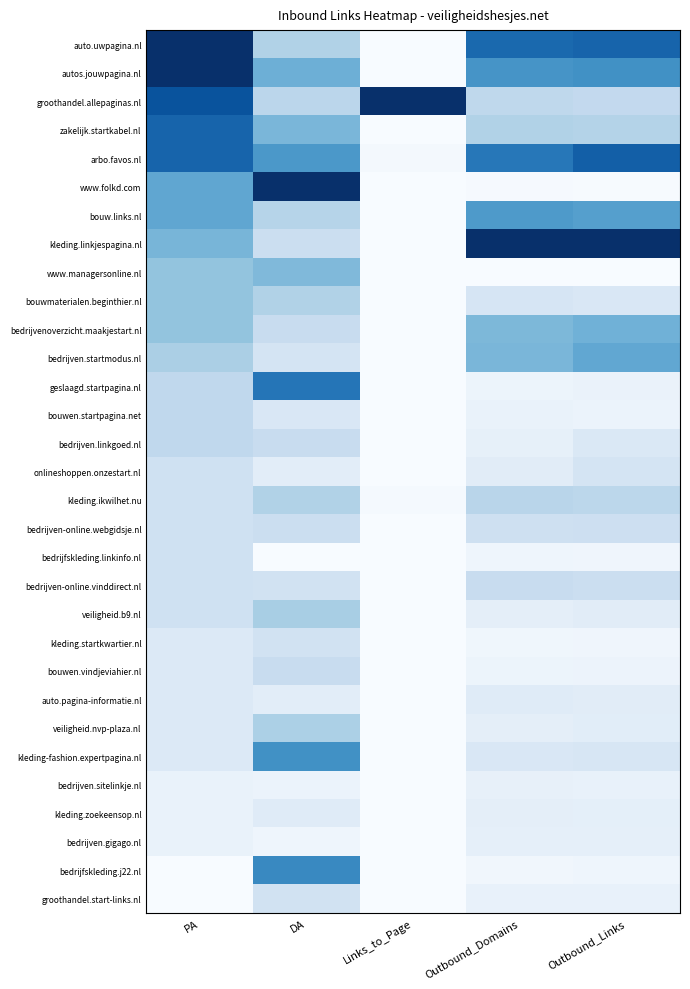

What is the difference between the highest and lowest values at DA?

1.0